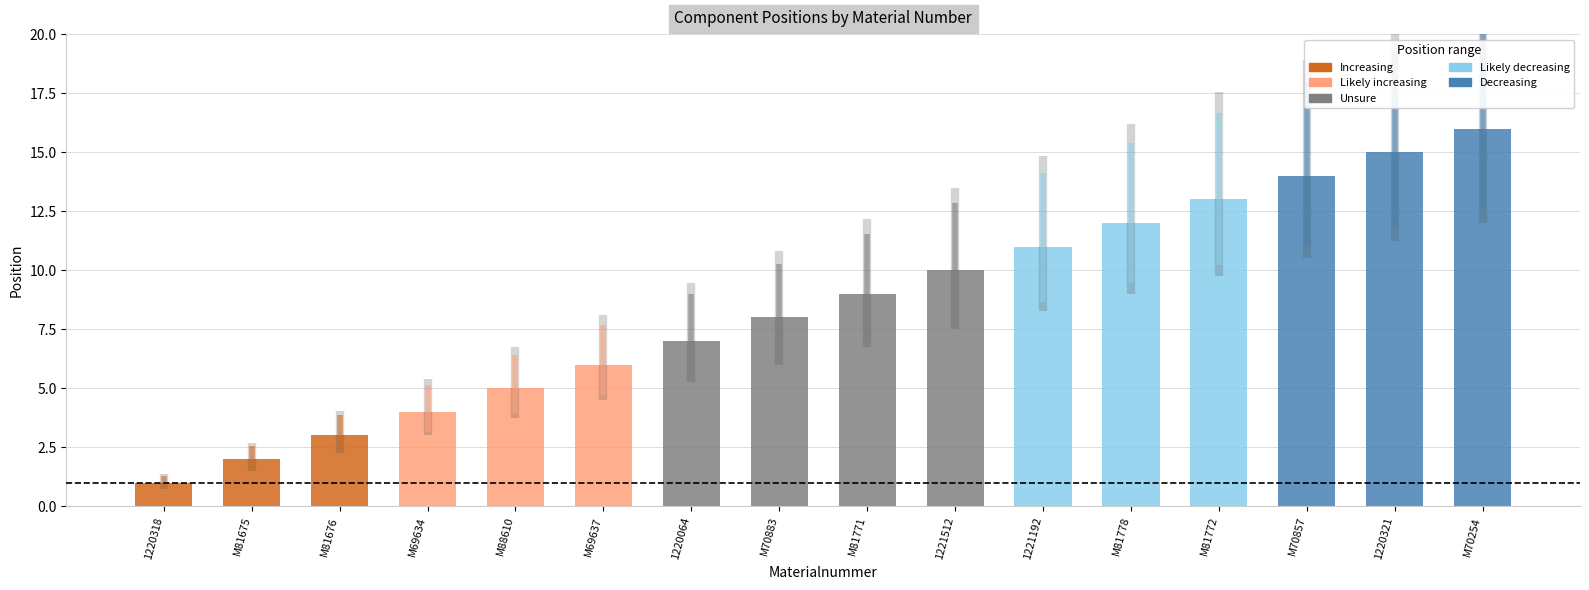

How many bars are there in total?

16